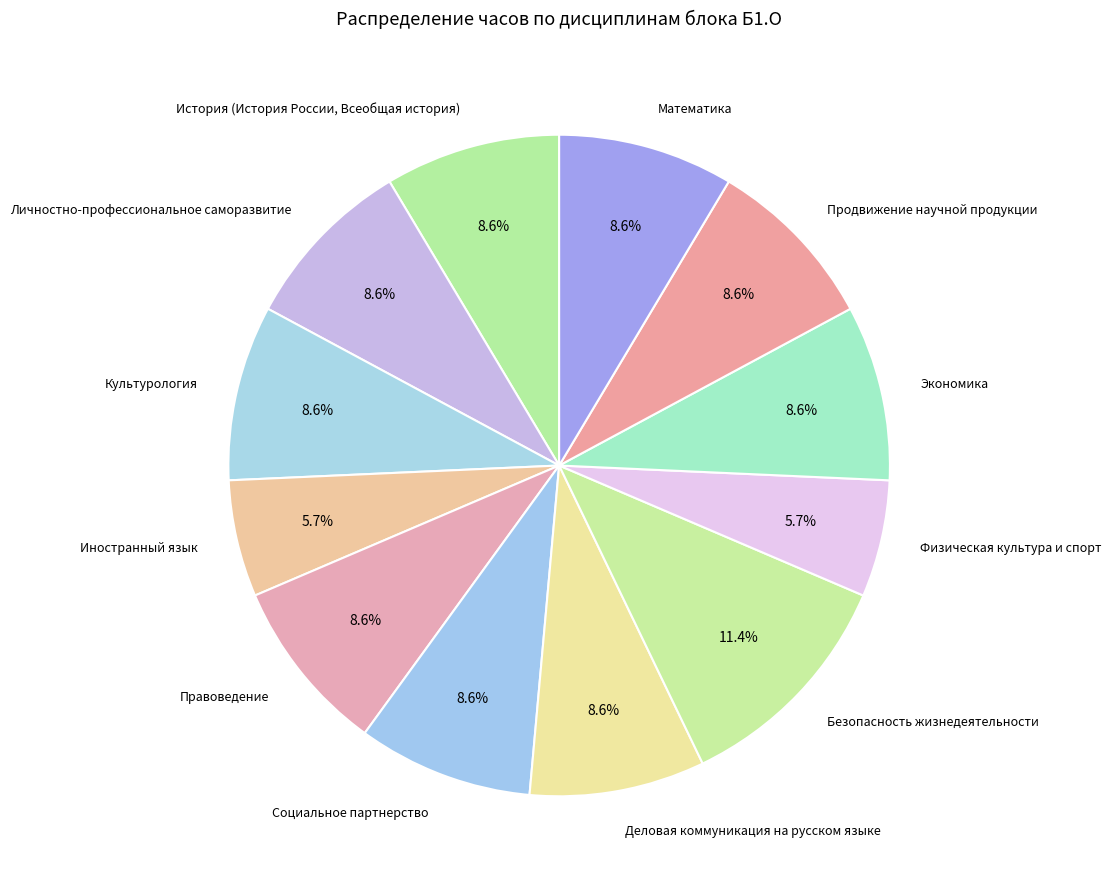

How many segments does this pie chart have?

12